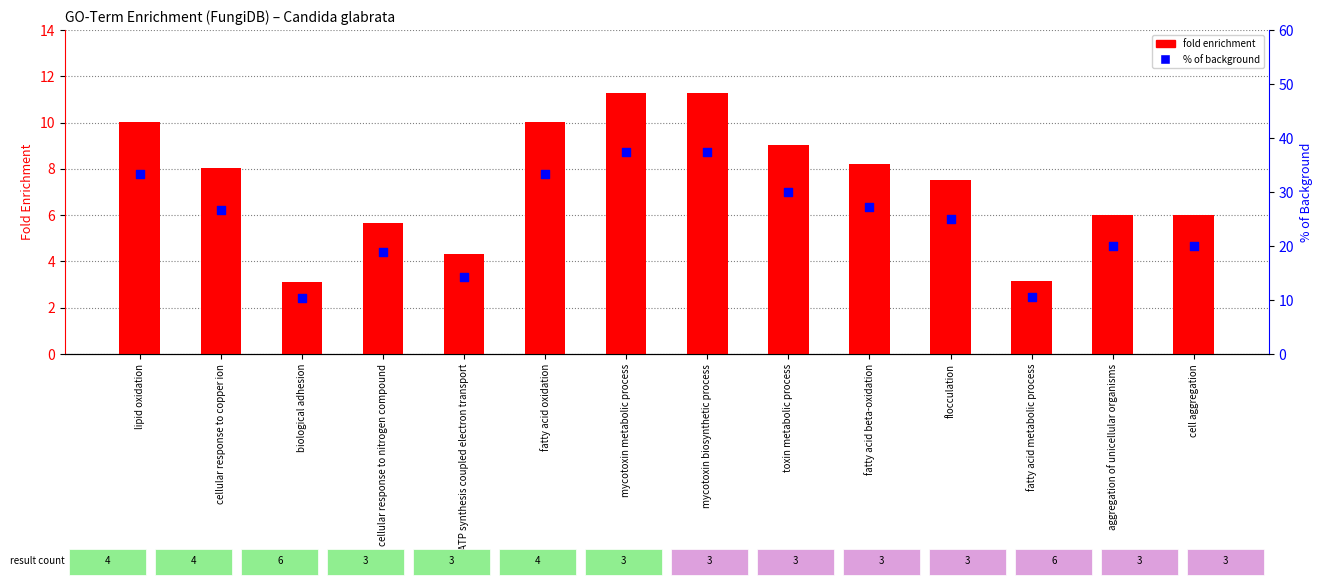

At how many categories does at least one series exceed 23?

8